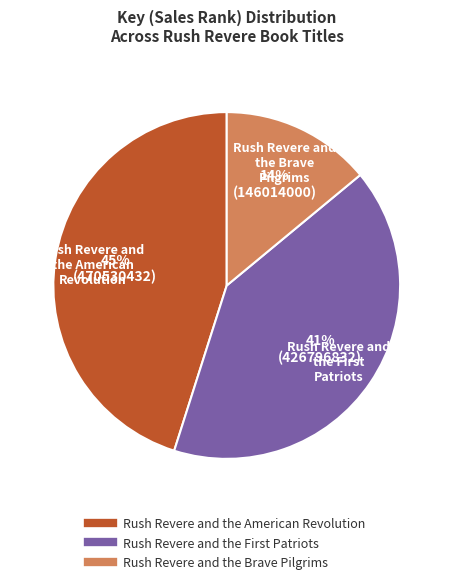

What percentage is the Rush Revere and the American Revolution slice, to the nearest percent?

45%